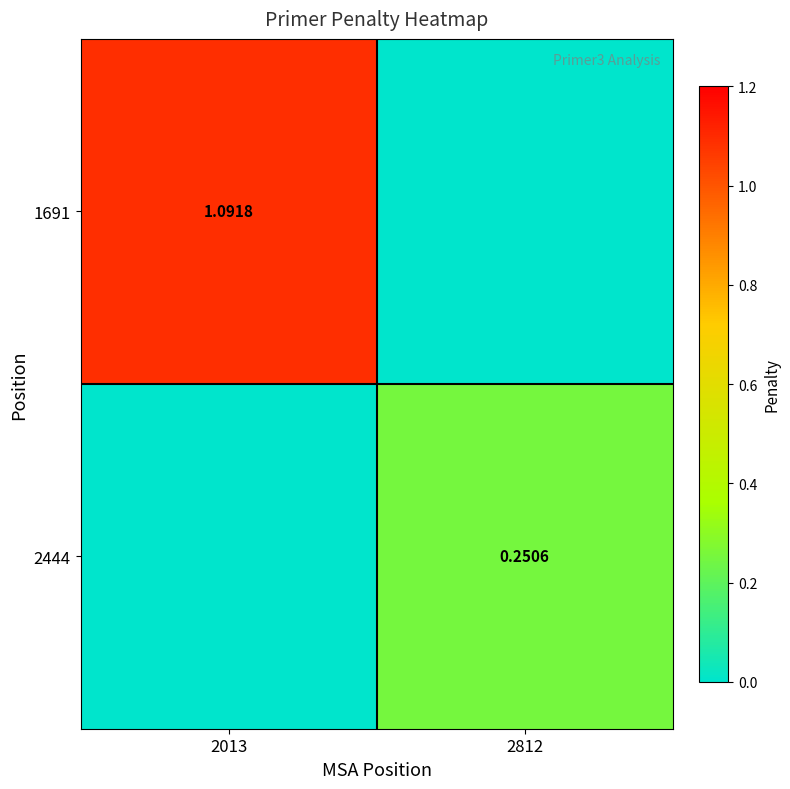

What is the maximum value for 1691?

1.1